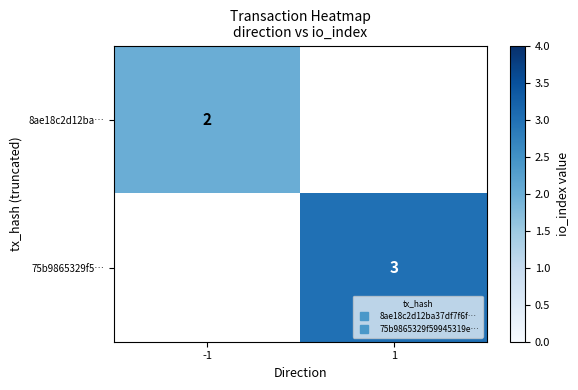

Which category has the lowest value in the 75b9865329f5… series?

-1